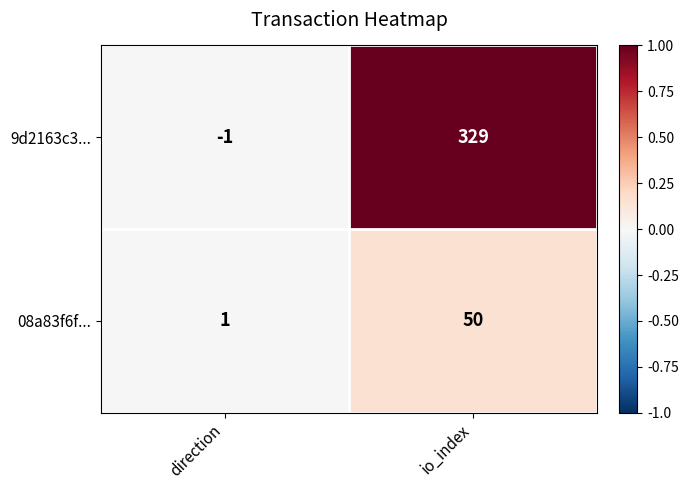

Where is 9d2163c3... nearest to the value 164?

direction